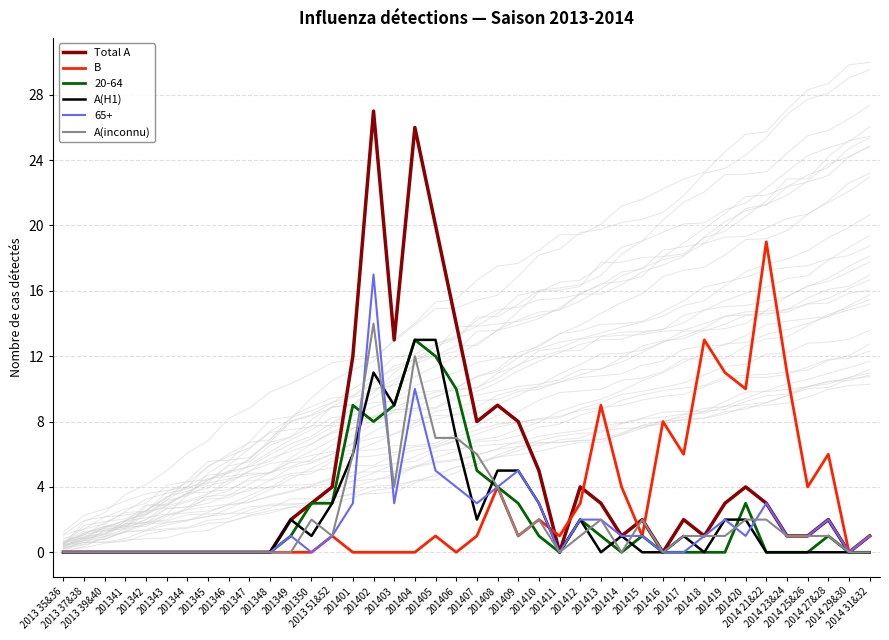

How many values in Total A are above zero?

26